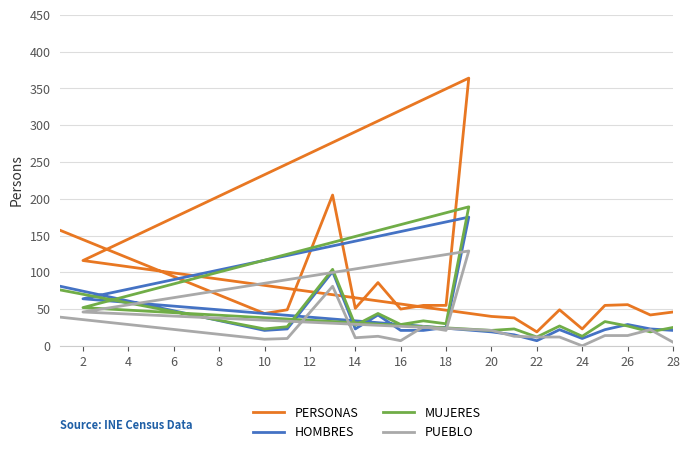

How many times do HOMBRES and PUEBLO cross each other?

6